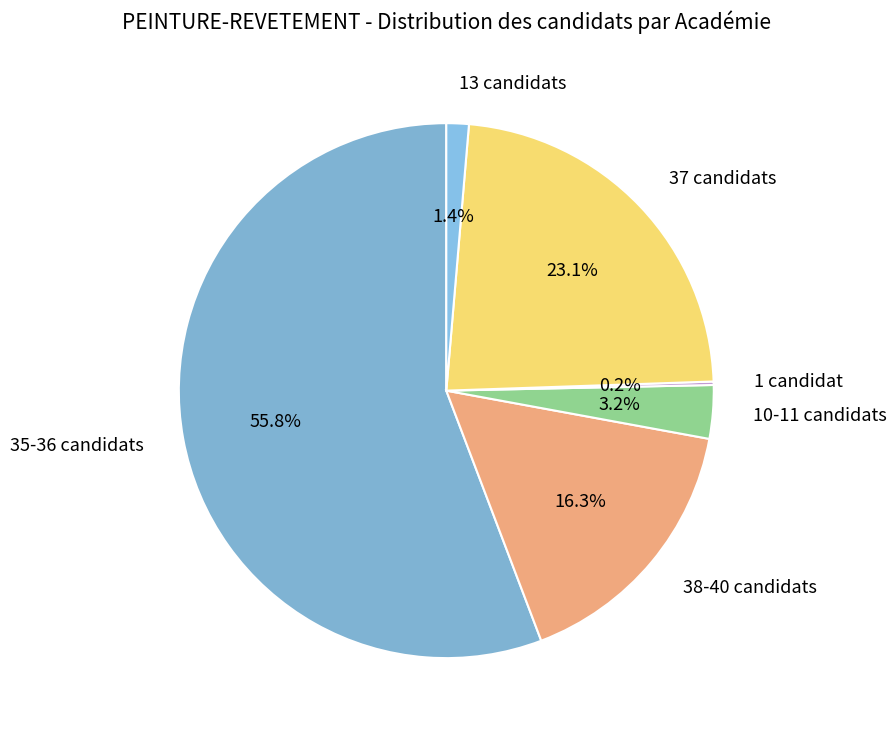

Which category has the biggest portion of the pie?

35-36 candidats